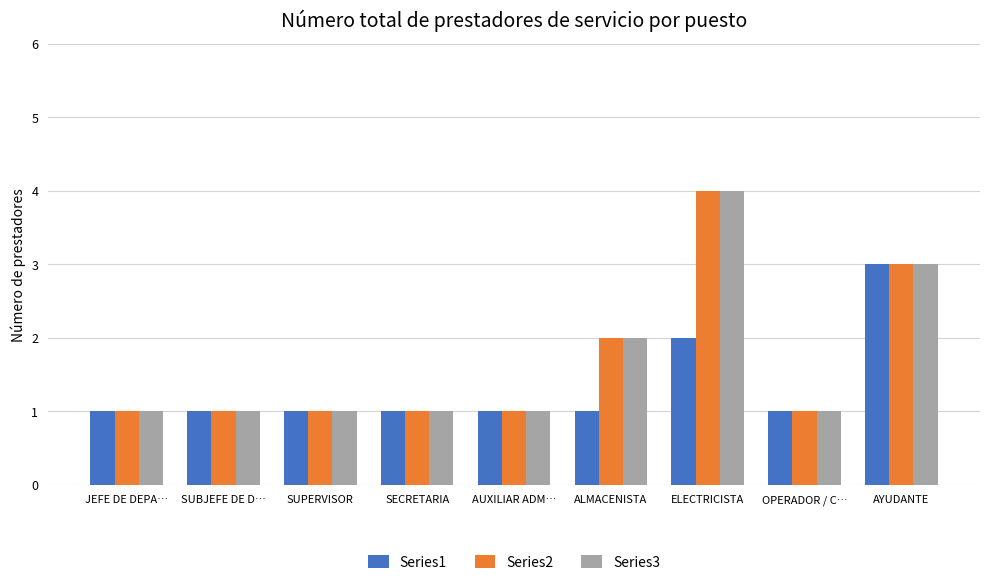

At which category is the sum across all series the highest?

ELECTRICISTA